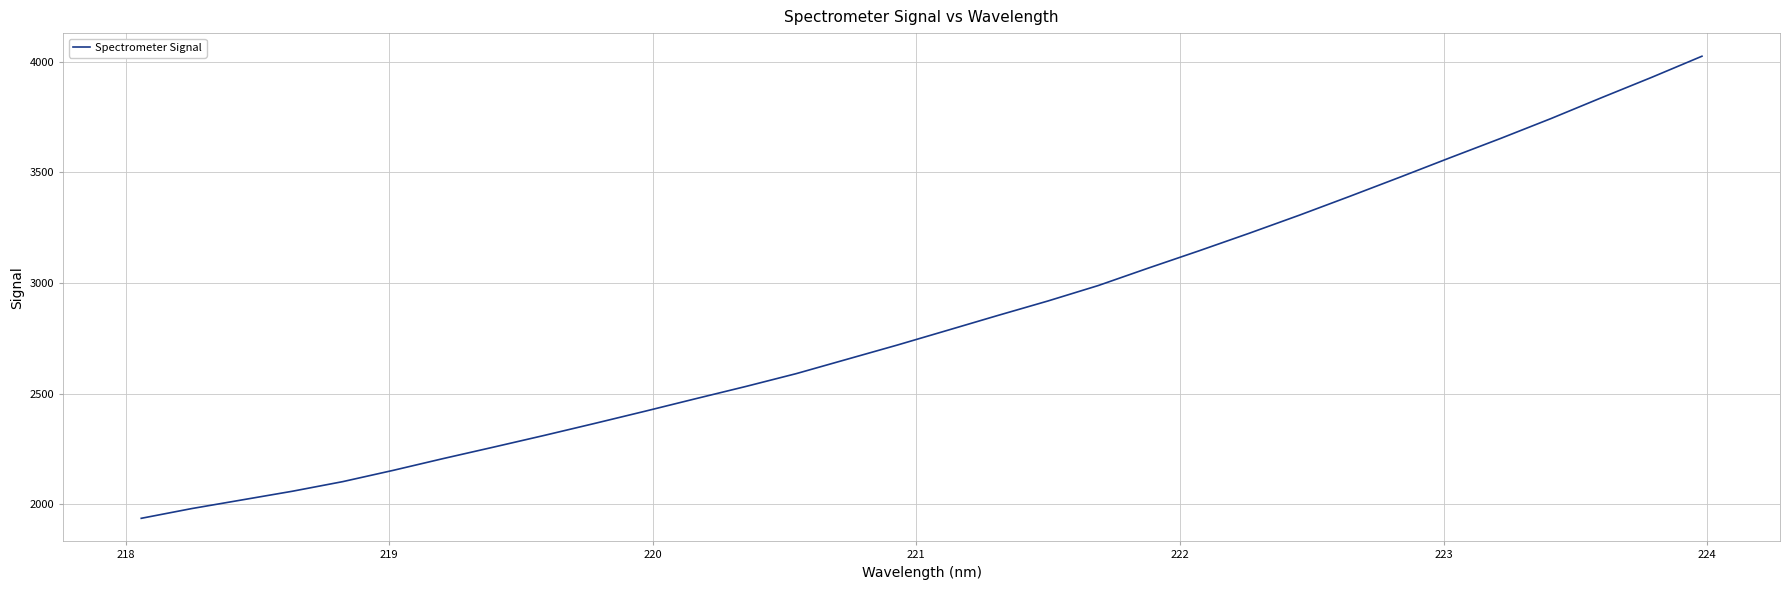

What is the minimum value shown in the chart?

1936.7